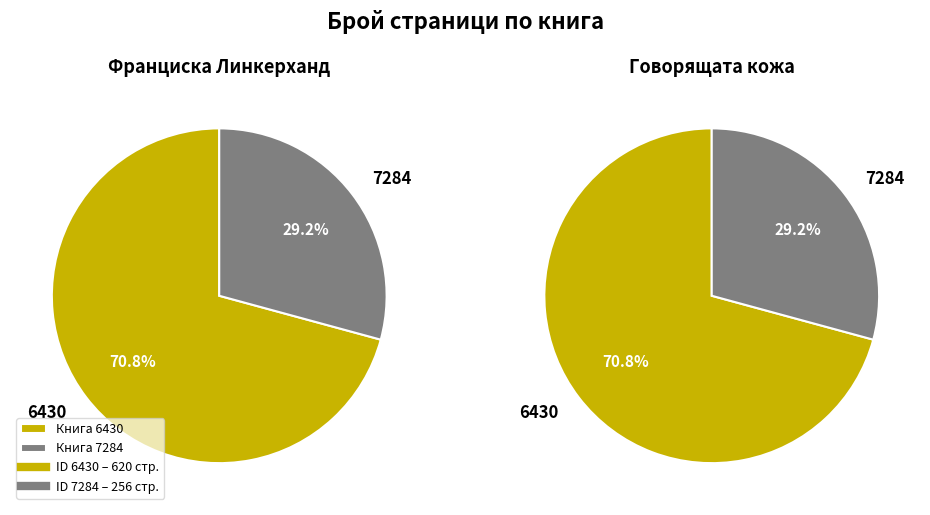

Does 6430 represent more than half of the total?

Yes